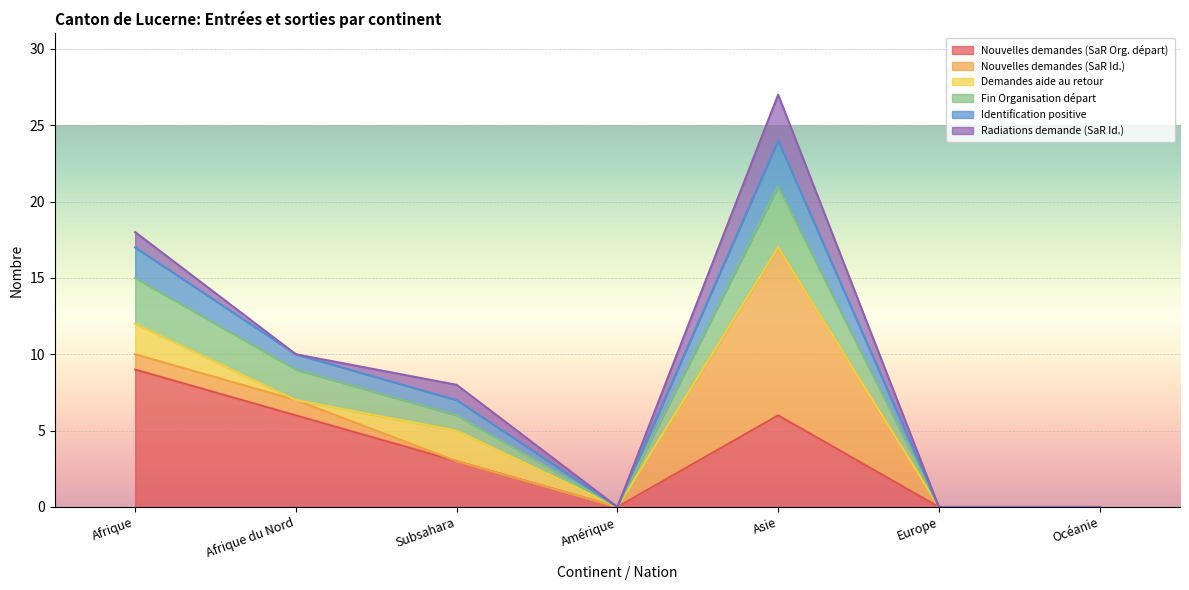

True or false: Nouvelles demandes (SaR Org. départ) and Fin Organisation départ cross at least once.

False